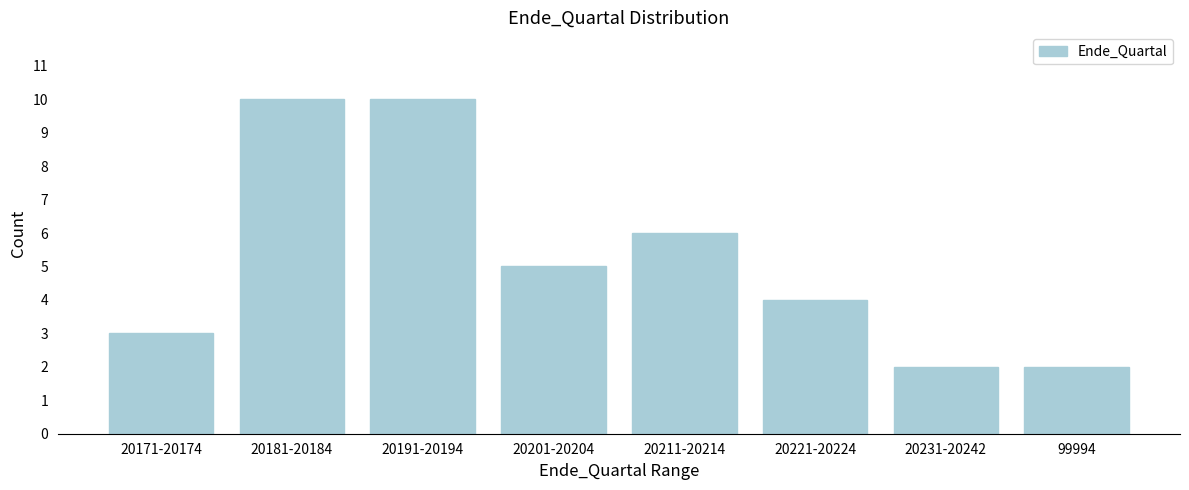

Reading left to right, extract all data points from this chart.

20171-20174=3	20181-20184=10	20191-20194=10	20201-20204=5	20211-20214=6	20221-20224=4	20231-20242=2	99994=2